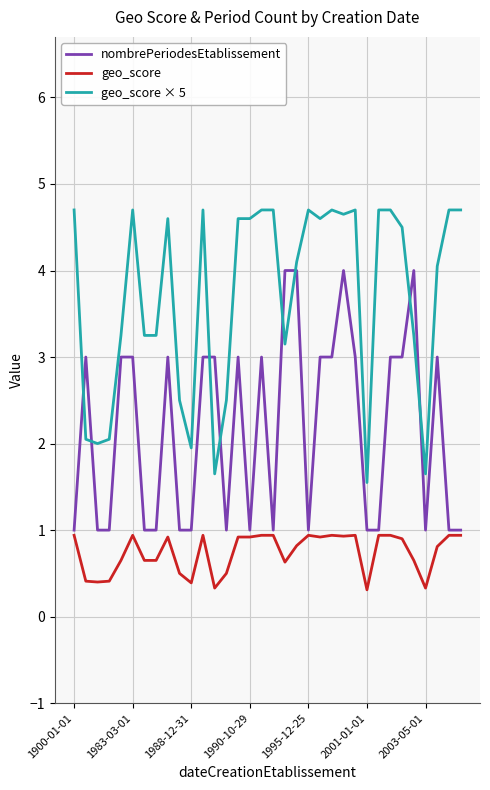

What is the minimum value for geo_score × 5?

1.6